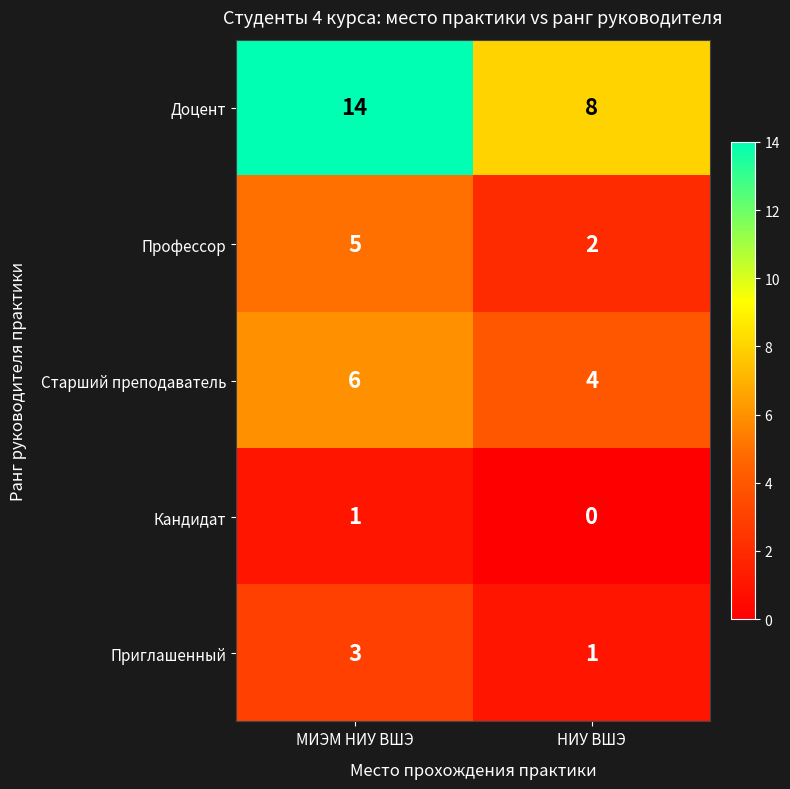

True or false: Приглашенный has a value of 3 at МИЭМ НИУ ВШЭ.

True